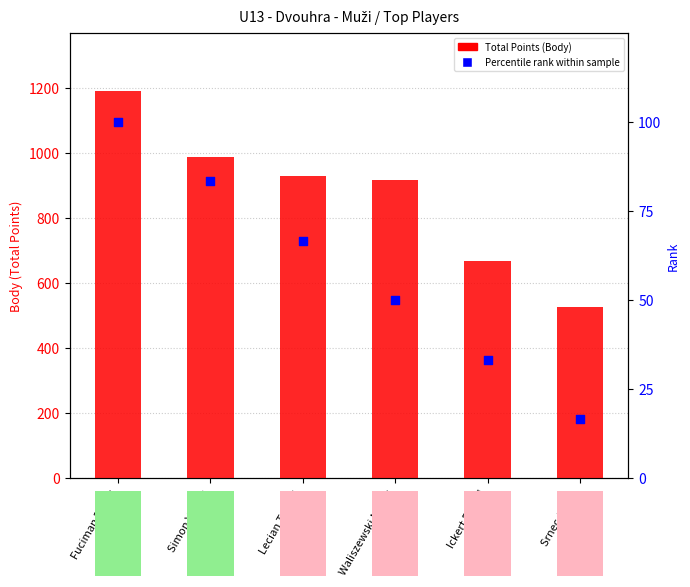

Which series has the largest total across all categories?

Total Points (Body)